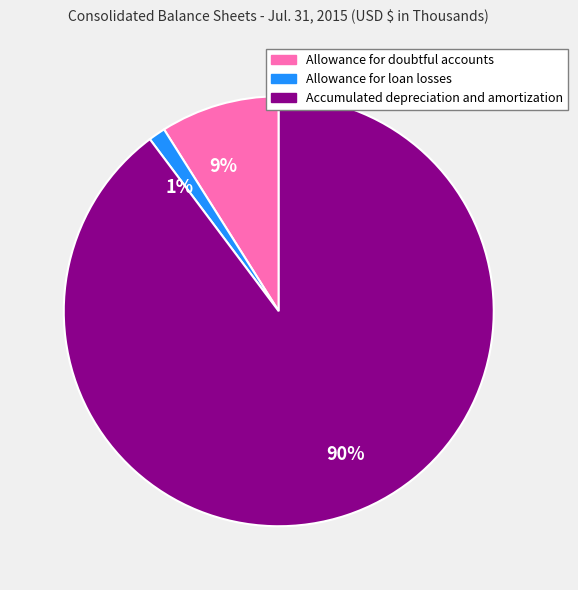

Do 1% and 90% together represent more than half of the pie?

Yes